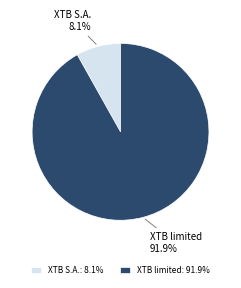

Which has a higher value, XTB limited or XTB S.A.?

XTB limited